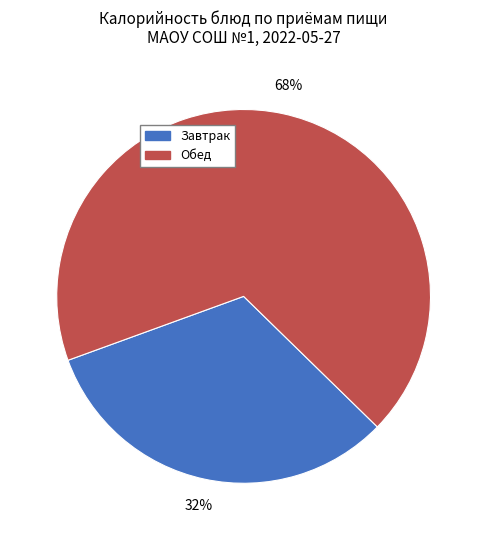

Does any single category account for the majority?

Yes